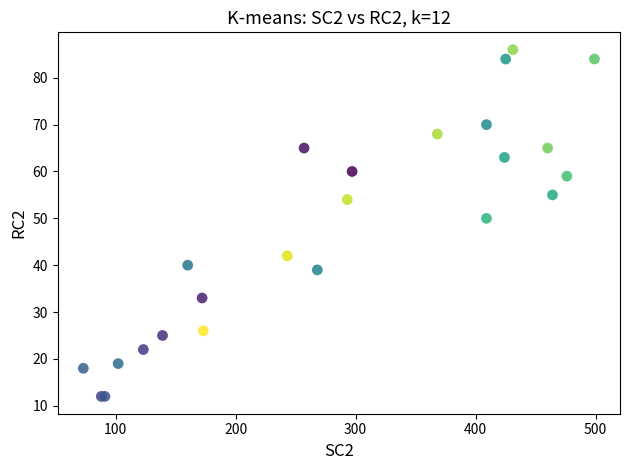

What Y value in the scatter plot is closest to 49?

50